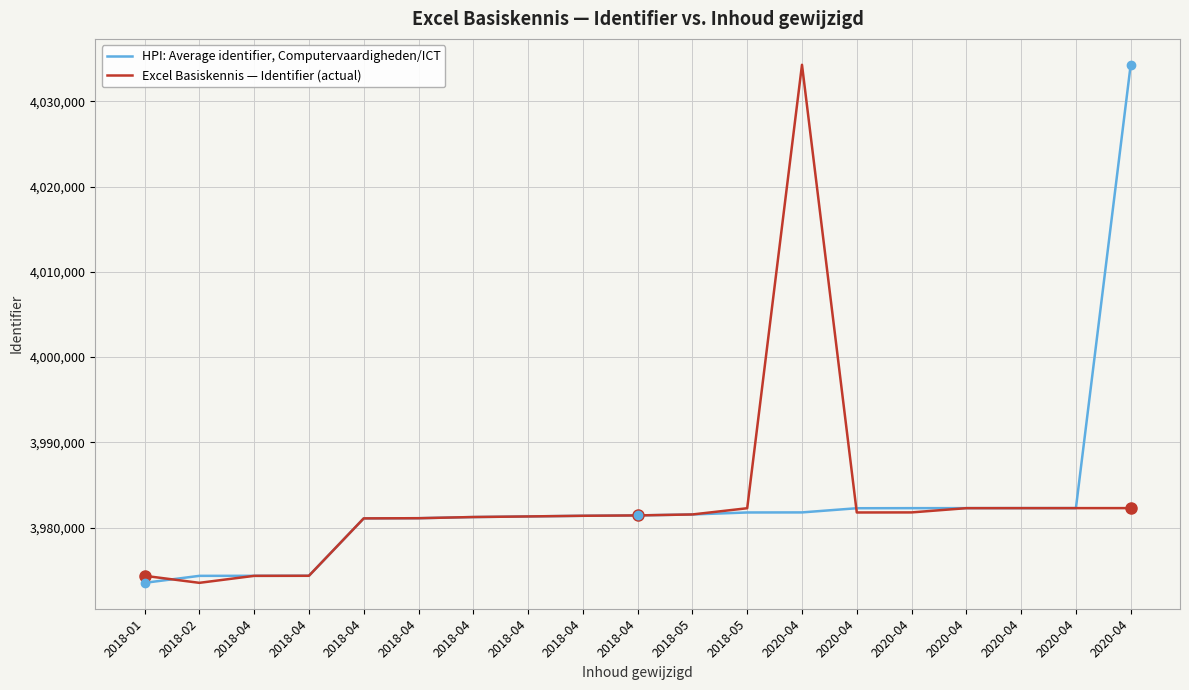

Between which two adjacent categories do Excel Basiskennis — Identifier (actual) and HPI: Average identifier, Computervaardigheden/ICT first intersect?

2018-01 and 2018-02